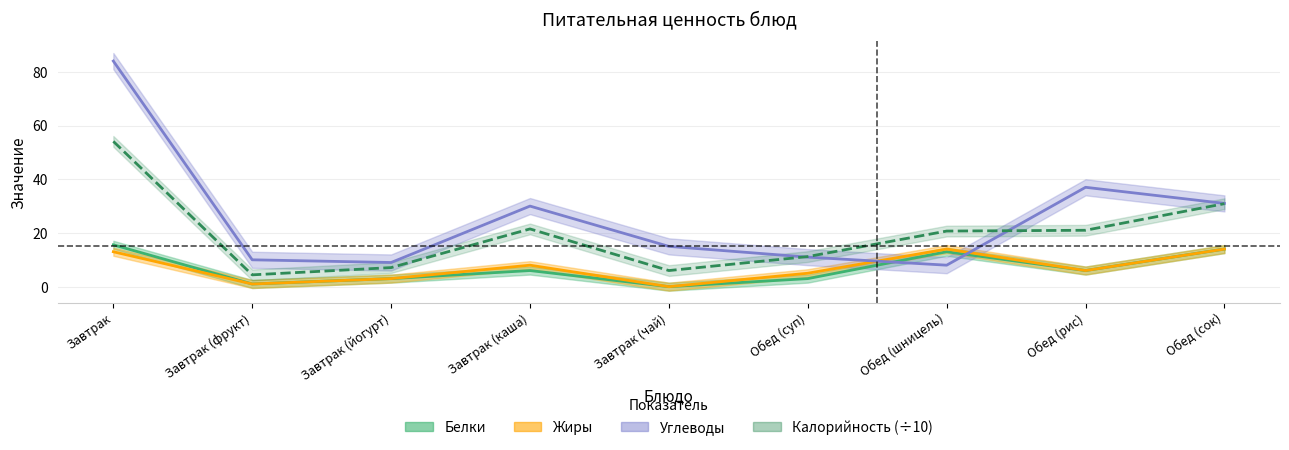

At which category is the sum across all series the highest?

Завтрак